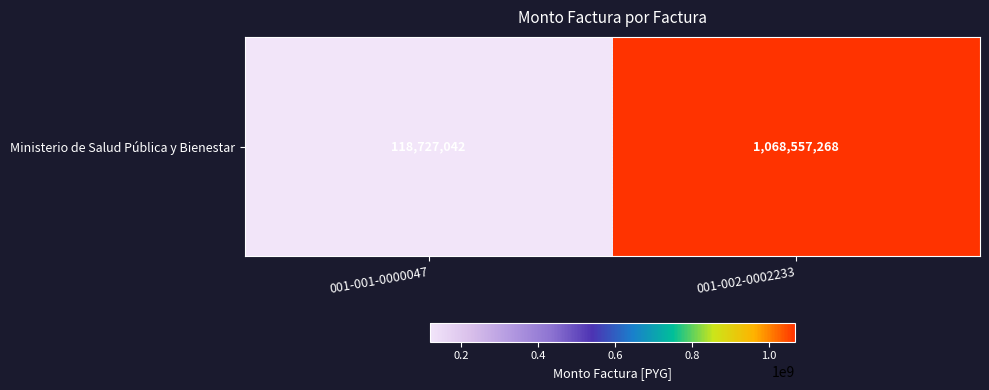

What is the average value?

593642155